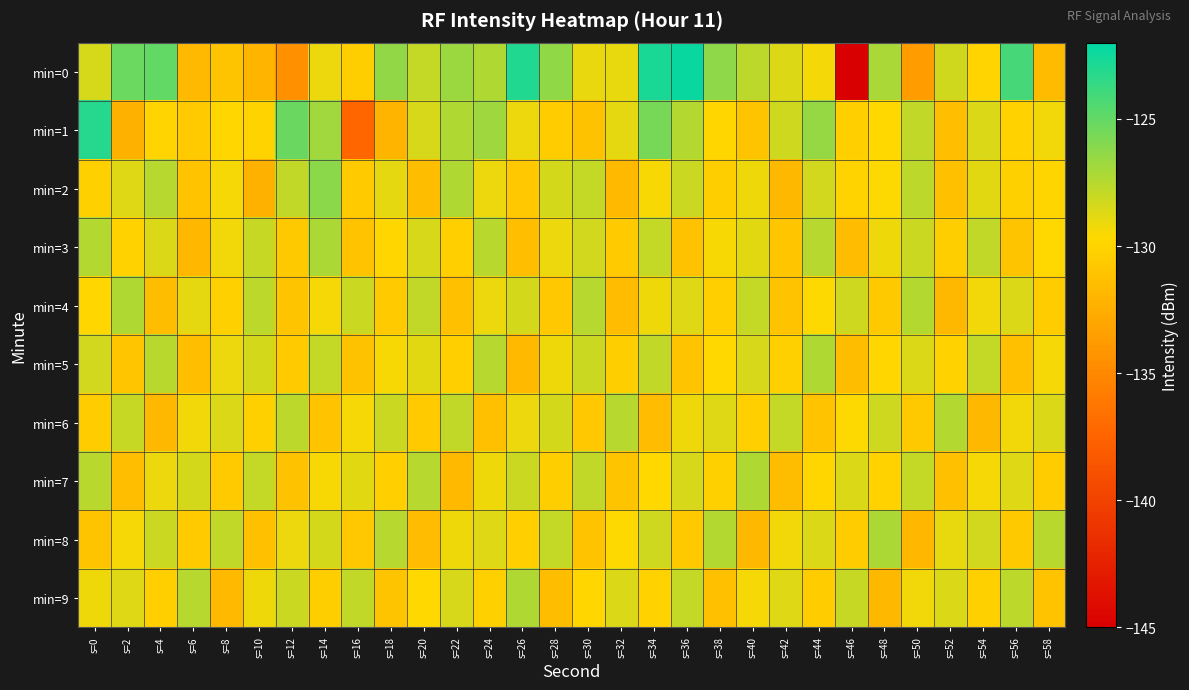

Reading left to right, extract all data points from this chart.

min=0: s=0=-128.4	s=2=-125.2	s=4=-125.0	s=6=-131.8	s=8=-131.1	s=10=-132.1	s=12=-134.4	s=14=-129.1	s=16=-130.4	s=18=-126.4	s=20=-127.9	s=22=-126.7	s=24=-127.3	s=26=-123.0	s=28=-126.4	s=30=-129.0	s=32=-129.0	s=34=-122.8	s=36=-122.3	s=38=-126.3	s=40=-127.7	s=42=-128.6	s=44=-129.4	s=46=-145.2	s=48=-127.1	s=50=-133.7	s=52=-128.3	s=54=-129.9	s=56=-124.1	s=58=-131.7
min=1: s=0=-123.1	s=2=-132.3	s=4=-130.0	s=6=-130.6	s=8=-129.8	s=10=-130.0	s=12=-125.2	s=14=-126.8	s=16=-137.3	s=18=-132.1	s=20=-128.5	s=22=-127.3	s=24=-126.8	s=26=-129.1	s=28=-130.5	s=30=-131.2	s=32=-128.9	s=34=-125.6	s=36=-127.4	s=38=-129.8	s=40=-131.0	s=42=-128.2	s=44=-126.5	s=46=-130.3	s=48=-129.7	s=50=-127.8	s=52=-131.4	s=54=-128.6	s=56=-130.1	s=58=-129.3
min=2: s=0=-130.2	s=2=-128.7	s=4=-127.5	s=6=-131.1	s=8=-129.4	s=10=-132.3	s=12=-127.8	s=14=-126.2	s=16=-130.6	s=18=-128.9	s=20=-131.5	s=22=-127.3	s=24=-129.1	s=26=-130.8	s=28=-128.4	s=30=-127.9	s=32=-131.7	s=34=-129.5	s=36=-128.1	s=38=-130.4	s=40=-129.2	s=42=-131.8	s=44=-128.3	s=46=-130.0	s=48=-129.6	s=50=-127.7	s=52=-131.3	s=54=-128.8	s=56=-130.2	s=58=-129.9
min=3: s=0=-127.4	s=2=-130.1	s=4=-128.6	s=6=-131.9	s=8=-129.3	s=10=-128.0	s=12=-130.7	s=14=-127.2	s=16=-131.1	s=18=-129.8	s=20=-128.5	s=22=-130.3	s=24=-127.6	s=26=-131.4	s=28=-129.1	s=30=-128.3	s=32=-130.6	s=34=-127.9	s=36=-131.2	s=38=-129.5	s=40=-128.8	s=42=-130.9	s=44=-127.5	s=46=-131.6	s=48=-129.2	s=50=-128.1	s=52=-130.4	s=54=-127.8	s=56=-131.0	s=58=-129.7
min=4: s=0=-129.8	s=2=-127.3	s=4=-131.5	s=6=-128.9	s=8=-130.2	s=10=-127.7	s=12=-131.0	s=14=-129.4	s=16=-128.1	s=18=-130.6	s=20=-127.8	s=22=-131.3	s=24=-129.1	s=26=-128.4	s=28=-130.8	s=30=-127.5	s=32=-131.6	s=34=-129.2	s=36=-128.7	s=38=-130.3	s=40=-127.9	s=42=-131.1	s=44=-129.6	s=46=-128.2	s=48=-130.7	s=50=-127.4	s=52=-131.8	s=54=-129.3	s=56=-128.6	s=58=-130.5
min=5: s=0=-128.3	s=2=-130.9	s=4=-127.6	s=6=-131.4	s=8=-129.1	s=10=-128.4	s=12=-130.6	s=14=-127.9	s=16=-131.2	s=18=-129.5	s=20=-128.8	s=22=-130.3	s=24=-127.5	s=26=-131.7	s=28=-129.2	s=30=-128.1	s=32=-130.4	s=34=-127.8	s=36=-131.0	s=38=-129.7	s=40=-128.5	s=42=-130.2	s=44=-127.3	s=46=-131.5	s=48=-129.8	s=50=-128.6	s=52=-130.1	s=54=-127.9	s=56=-131.3	s=58=-129.4
min=6: s=0=-130.5	s=2=-128.0	s=4=-131.8	s=6=-129.3	s=8=-128.6	s=10=-130.2	s=12=-127.7	s=14=-131.1	s=16=-129.4	s=18=-128.1	s=20=-130.6	s=22=-127.8	s=24=-131.3	s=26=-129.1	s=28=-128.4	s=30=-130.8	s=32=-127.5	s=34=-131.6	s=36=-129.2	s=38=-128.7	s=40=-130.3	s=42=-127.9	s=44=-131.1	s=46=-129.6	s=48=-128.2	s=50=-130.7	s=52=-127.4	s=54=-131.8	s=56=-129.3	s=58=-128.6
min=7: s=0=-127.6	s=2=-131.4	s=4=-129.1	s=6=-128.4	s=8=-130.6	s=10=-127.9	s=12=-131.2	s=14=-129.5	s=16=-128.8	s=18=-130.3	s=20=-127.5	s=22=-131.7	s=24=-129.2	s=26=-128.1	s=28=-130.4	s=30=-127.8	s=32=-131.0	s=34=-129.7	s=36=-128.5	s=38=-130.2	s=40=-127.3	s=42=-131.5	s=44=-129.8	s=46=-128.6	s=48=-130.1	s=50=-127.9	s=52=-131.3	s=54=-129.4	s=56=-128.7	s=58=-130.5
min=8: s=0=-131.0	s=2=-129.4	s=4=-128.1	s=6=-130.6	s=8=-127.8	s=10=-131.3	s=12=-129.1	s=14=-128.4	s=16=-130.8	s=18=-127.5	s=20=-131.6	s=22=-129.2	s=24=-128.7	s=26=-130.3	s=28=-127.9	s=30=-131.1	s=32=-129.6	s=34=-128.2	s=36=-130.7	s=38=-127.4	s=40=-131.8	s=42=-129.3	s=44=-128.6	s=46=-130.5	s=48=-127.2	s=50=-131.9	s=52=-129.0	s=54=-128.3	s=56=-130.7	s=58=-127.6
min=9: s=0=-129.2	s=2=-128.7	s=4=-130.3	s=6=-127.5	s=8=-131.7	s=10=-129.2	s=12=-128.1	s=14=-130.4	s=16=-127.8	s=18=-131.0	s=20=-129.7	s=22=-128.5	s=24=-130.2	s=26=-127.3	s=28=-131.5	s=30=-129.8	s=32=-128.6	s=34=-130.1	s=36=-127.9	s=38=-131.3	s=40=-129.4	s=42=-128.7	s=44=-130.5	s=46=-128.0	s=48=-131.8	s=50=-129.3	s=52=-128.6	s=54=-130.2	s=56=-127.7	s=58=-131.1